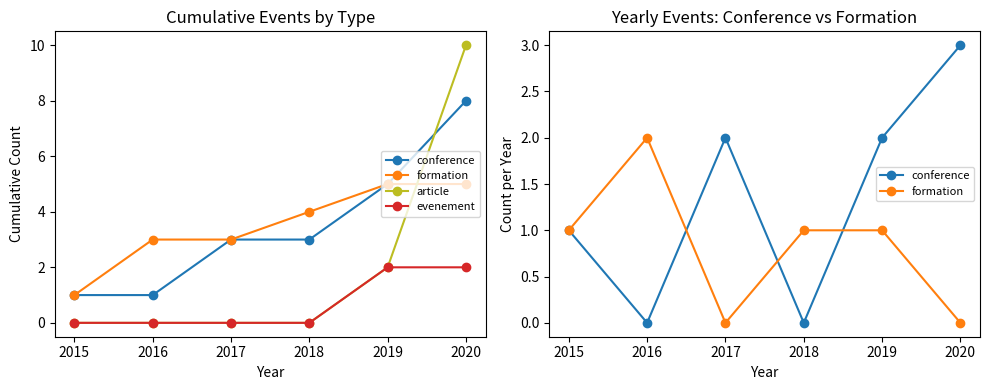

At which category is the sum across all series the highest?

2020